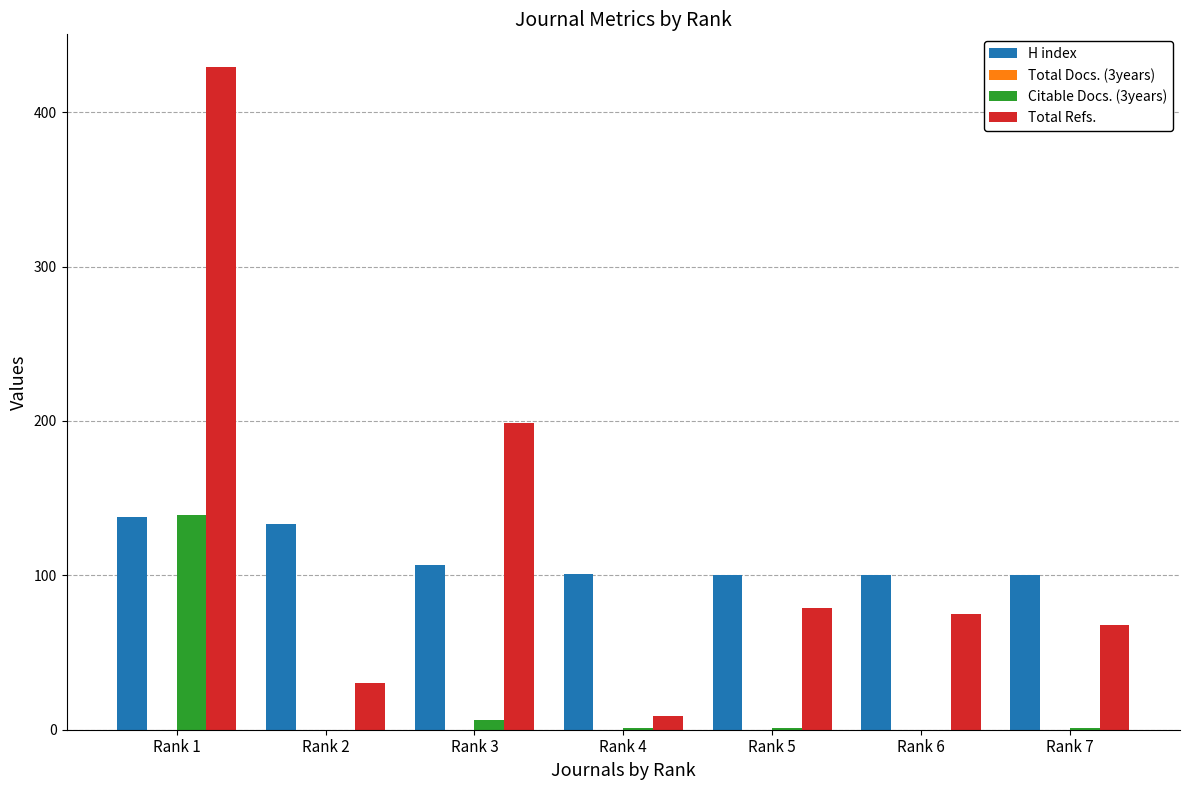

Is it true that Citable Docs. (3years) equals 0 at Rank 6?

True